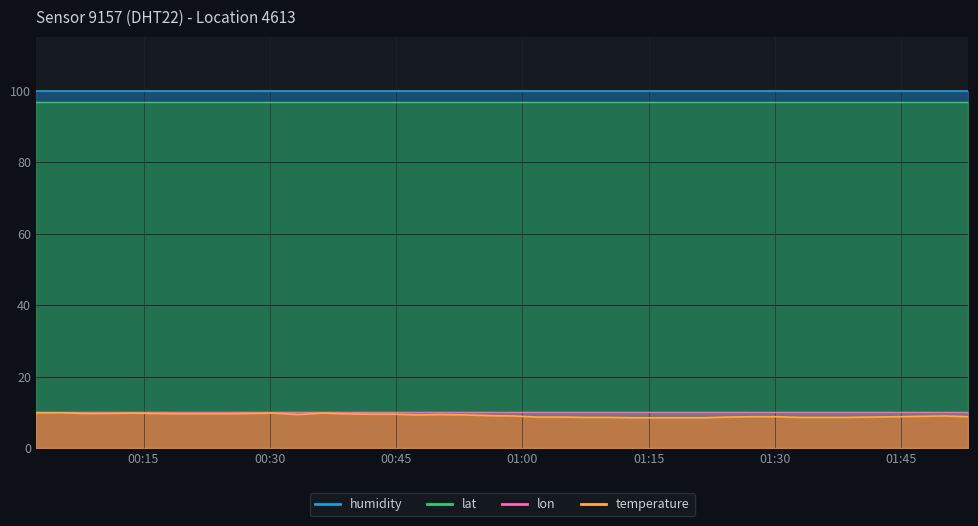

What is the maximum value for humidity?

99.9